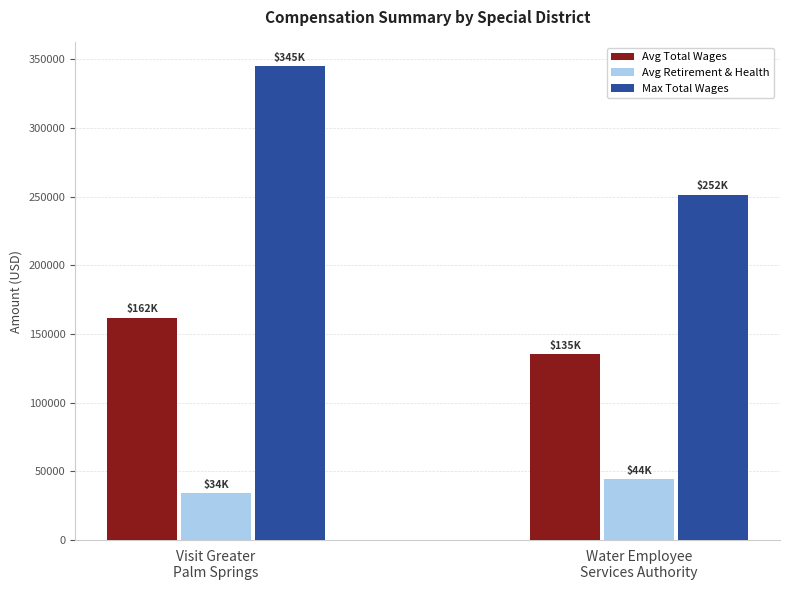

List the series in order of their peak value, lowest first.

Avg Retirement & Health, Avg Total Wages, Max Total Wages